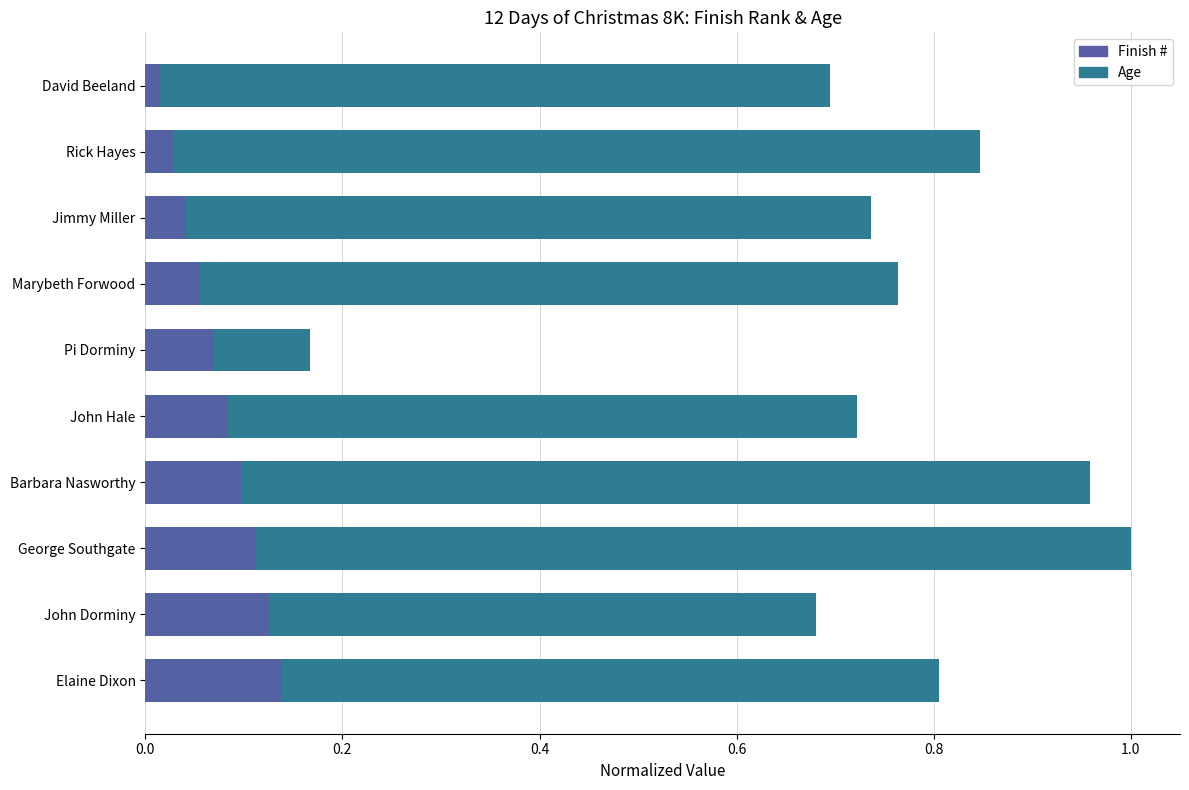

At John Hale, list the series in order from smallest to largest.

Finish #, Age